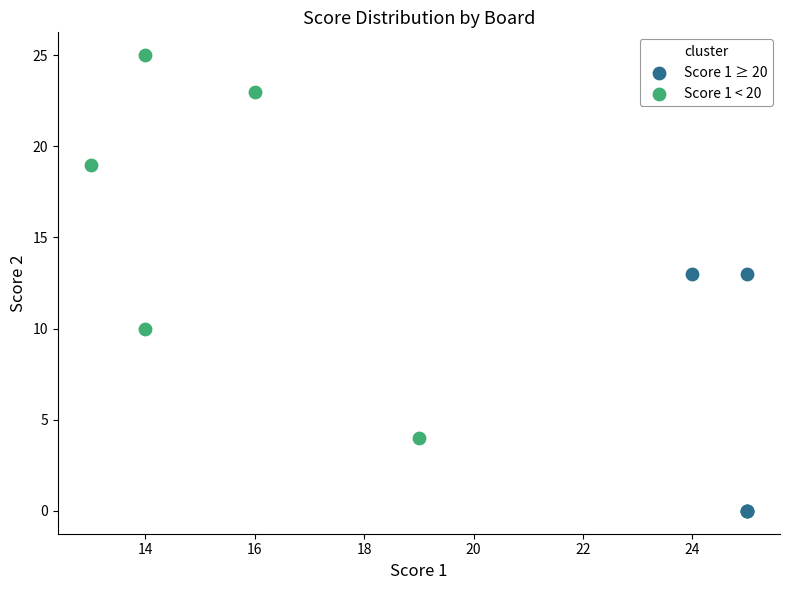

Which series contains the highest Y value?

Score 1 < 20